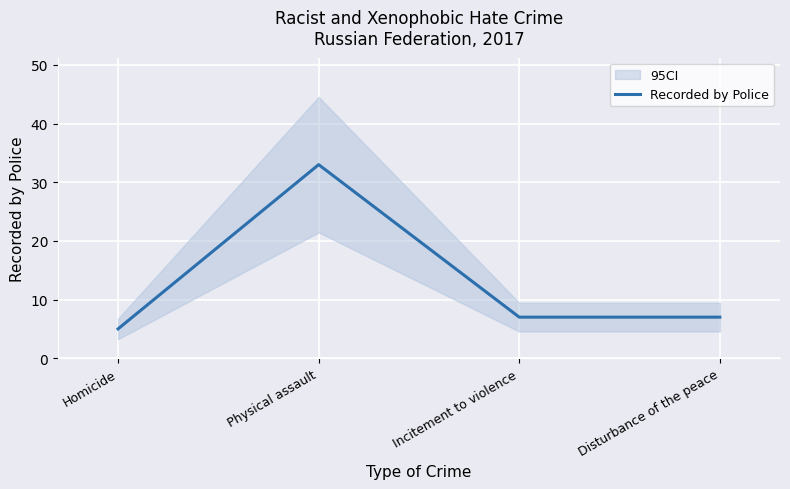

How many values are below 7?

1